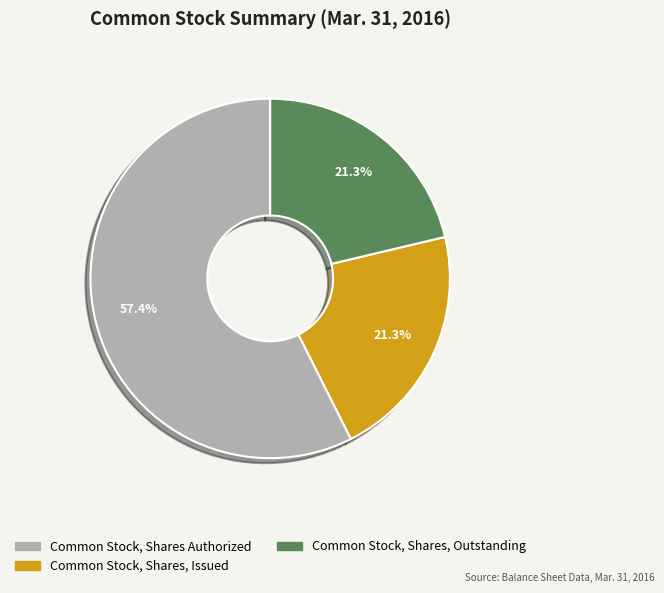

Is there a majority slice in this chart?

Yes